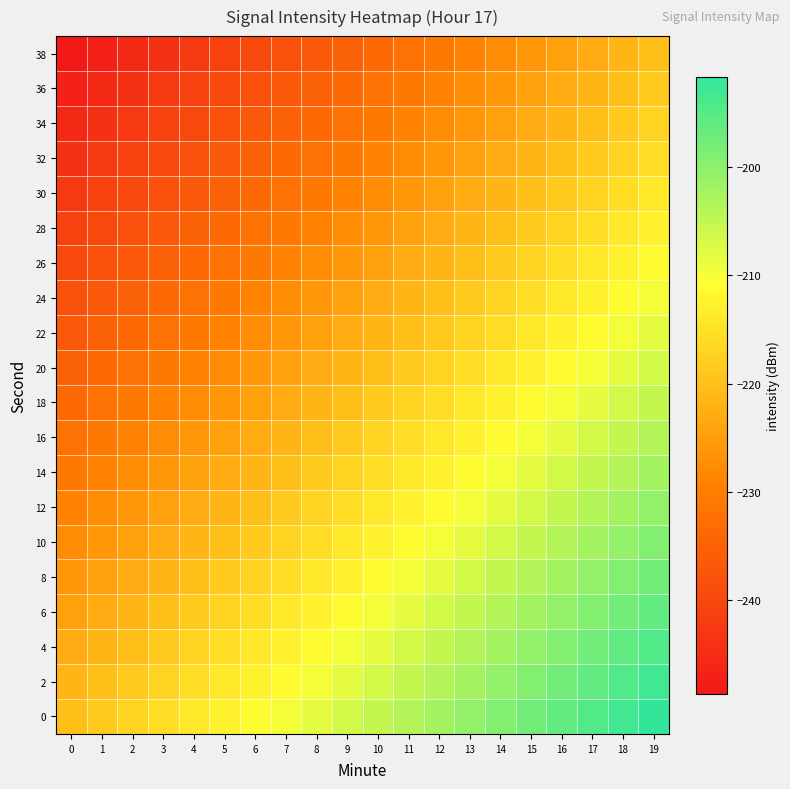

How many data points does each series have?

20